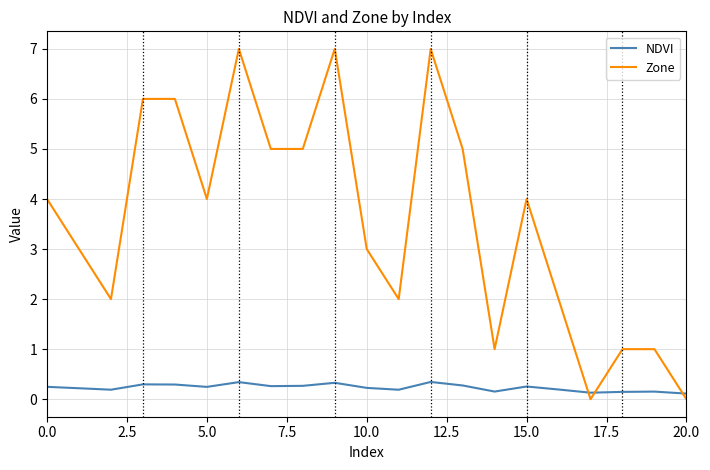

Count the number of data series in this chart.

2